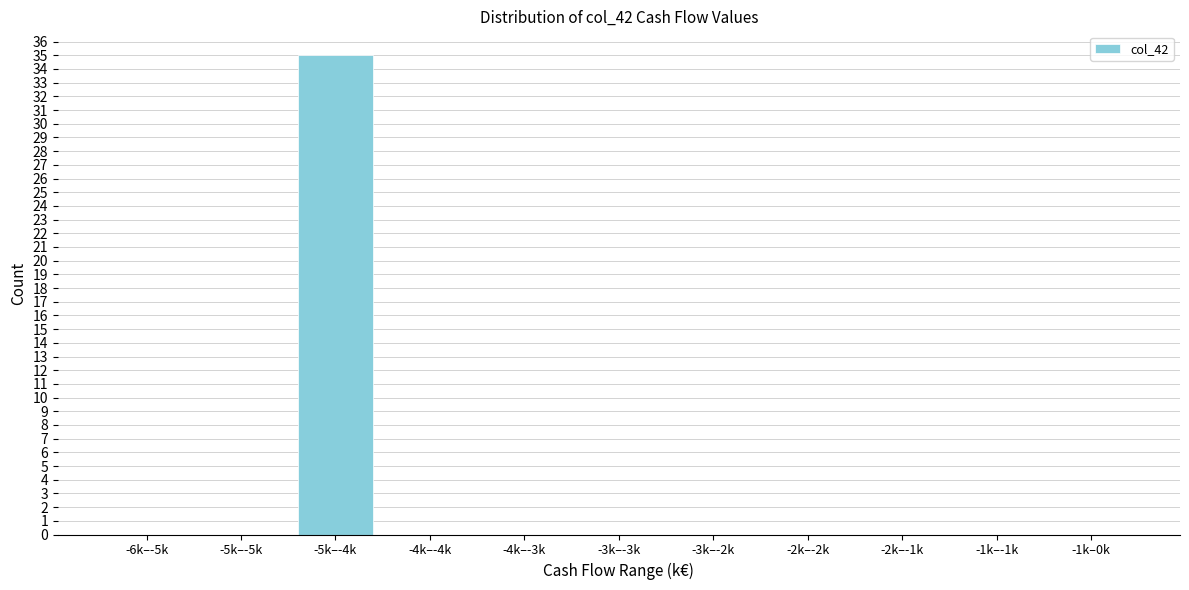

Reading right to left, list all the values displayed in this chart.

-1k–0k=0	-1k–-1k=0	-2k–-1k=0	-2k–-2k=0	-3k–-2k=0	-3k–-3k=0	-4k–-3k=0	-4k–-4k=0	-5k–-4k=35	-5k–-5k=0	-6k–-5k=0